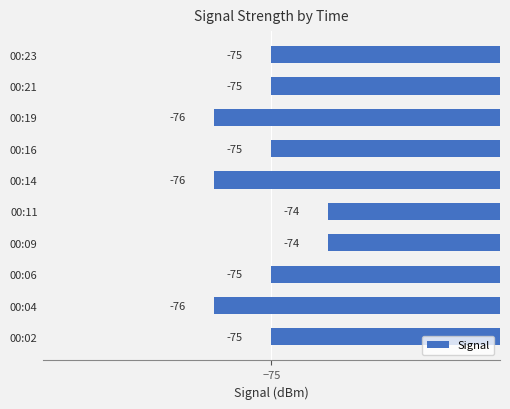

Between 00:02 and 00:11, which is larger?

00:11